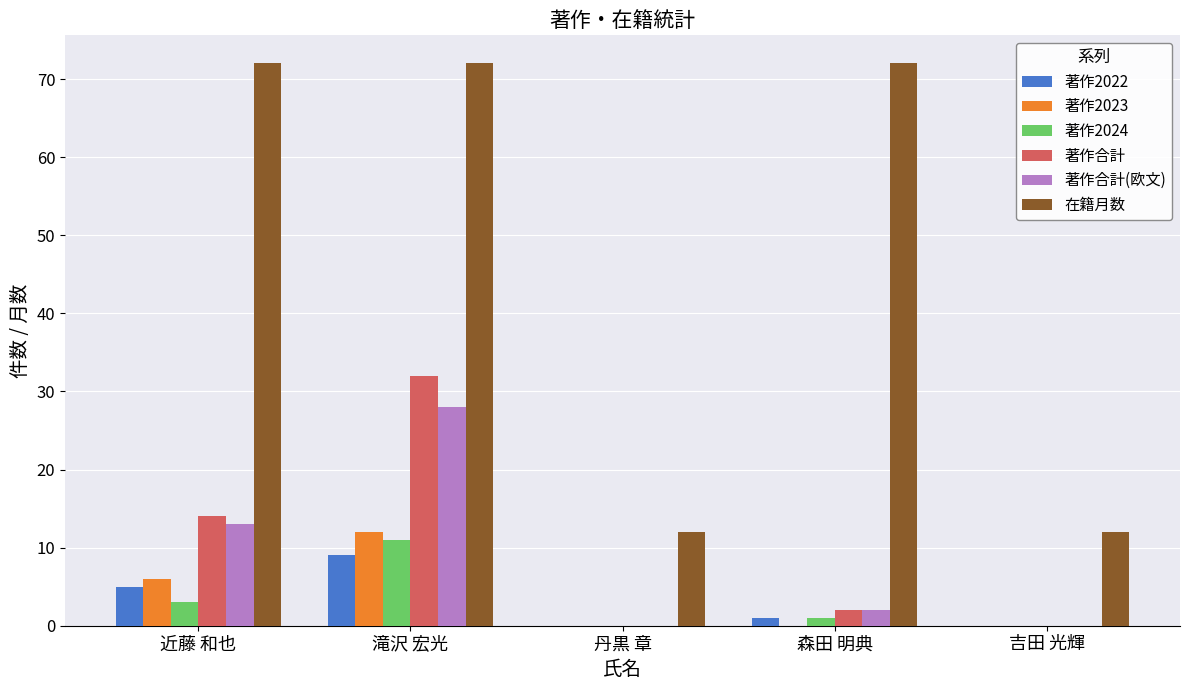

How many data points does each series have?

5